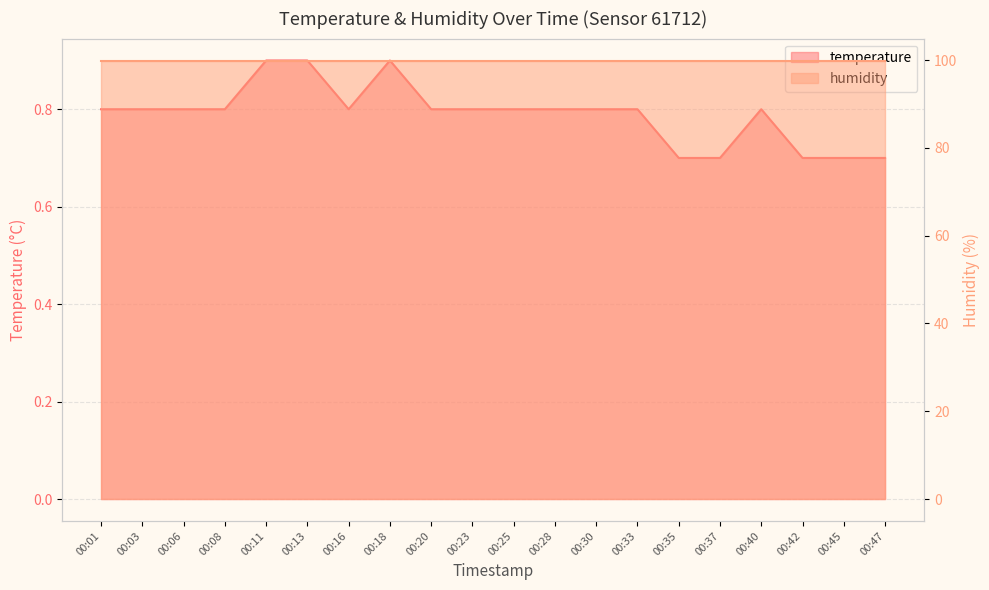

Rank the categories by value from highest to lowest.

00:11, 00:13, 00:18, 00:01, 00:03, 00:06, 00:08, 00:16, 00:20, 00:23, 00:25, 00:28, 00:30, 00:33, 00:40, 00:35, 00:37, 00:42, 00:45, 00:47